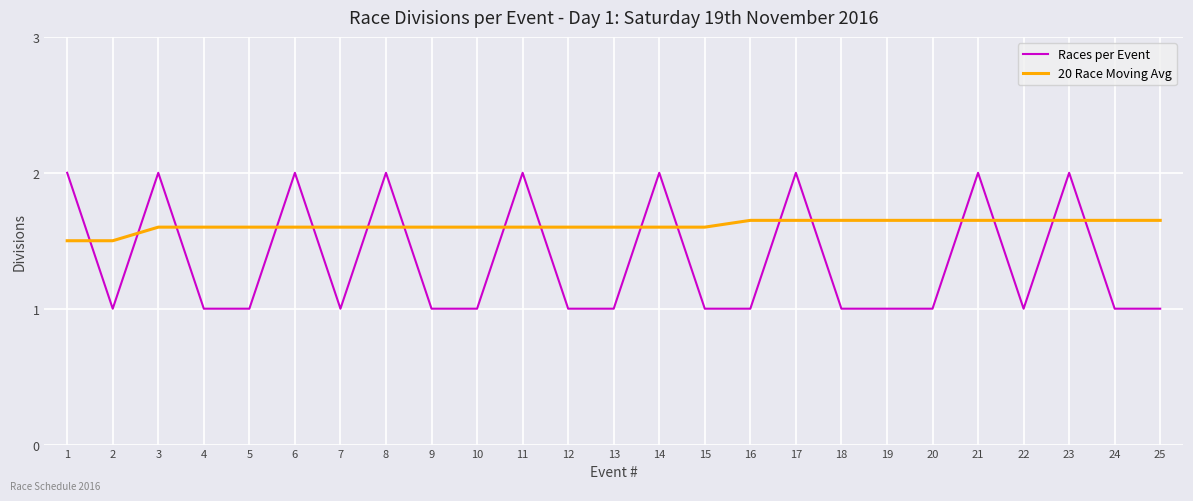

Where do Races per Event and 20 Race Moving Avg first cross each other?

1 and 2